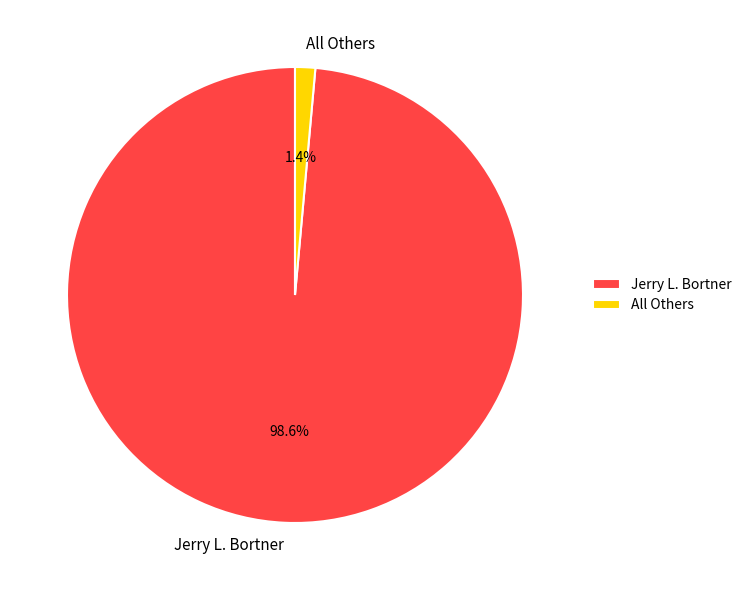

Combined, what portion of the pie is Jerry L. Bortner and All Others?

100.0%